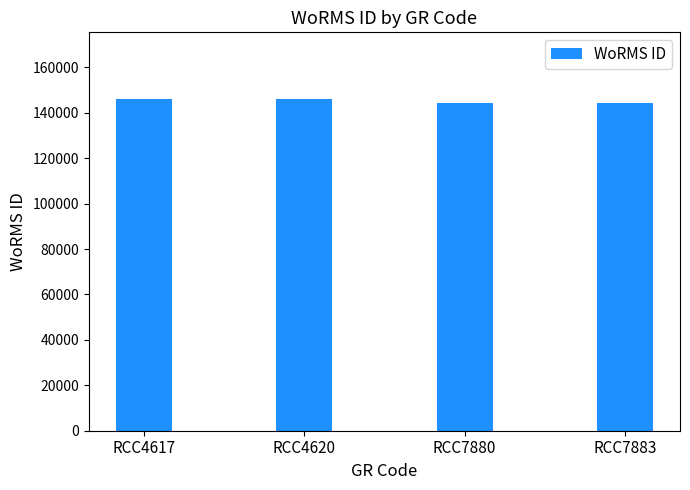

What is the average value?

145252